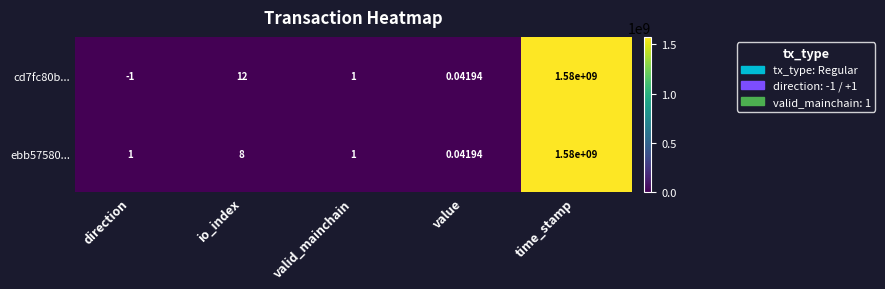

Which series changed the most between direction and value?

cd7fc80b...